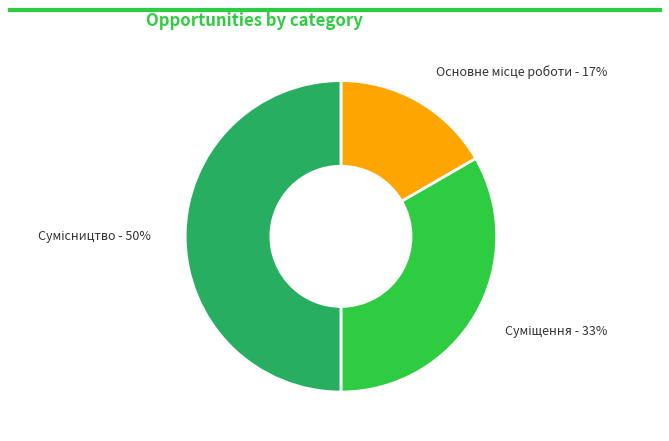

To the nearest percent, what is the difference between the largest and smallest slice percentages?

33%